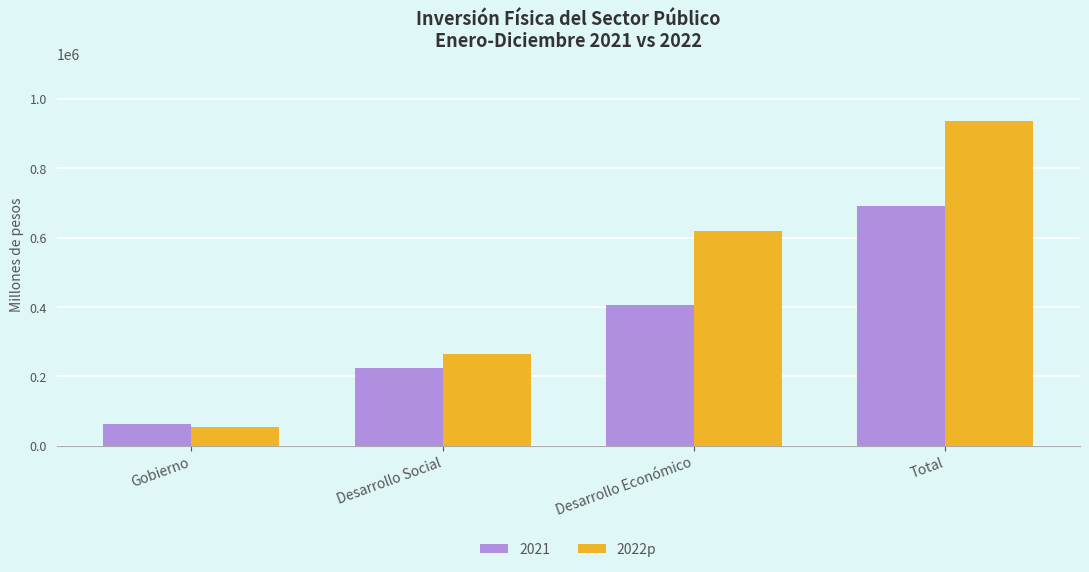

How many distinct data groups are displayed?

2